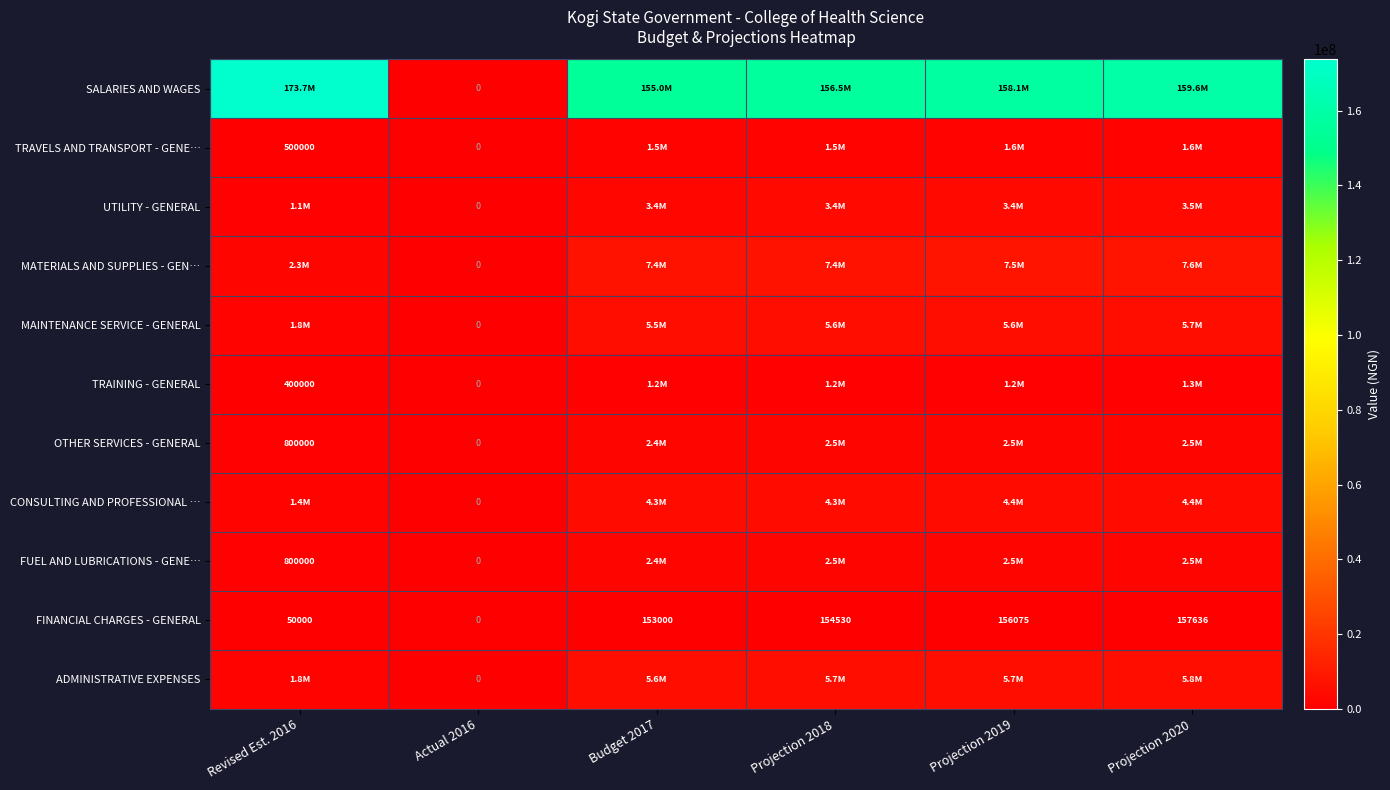

The UTILITY - GENERAL series shows 3433656.6 at Projection 2019. True or false?

True